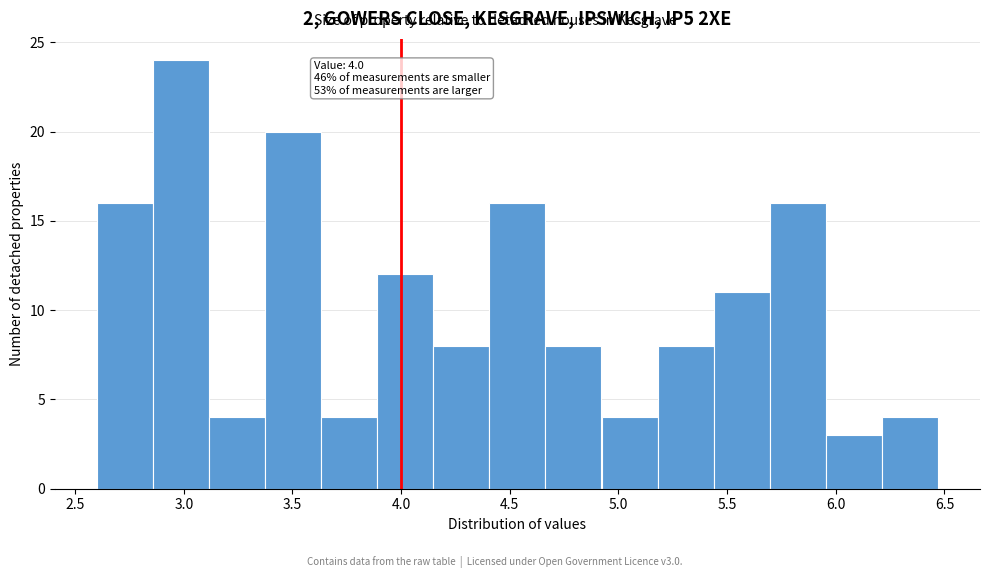

Over which range of the x-axis is the bar tallest?

2.85 to 3.10